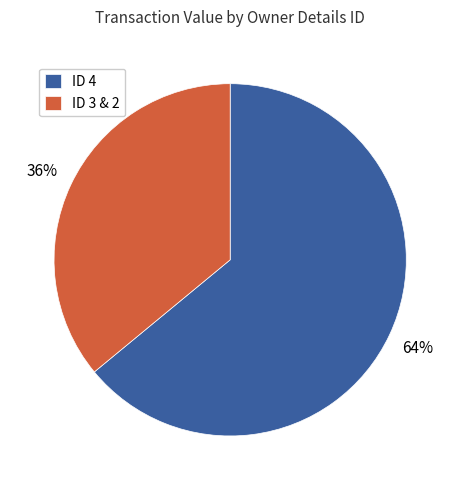

Is it true that ID 3 & 2 is 36% of the pie?

True